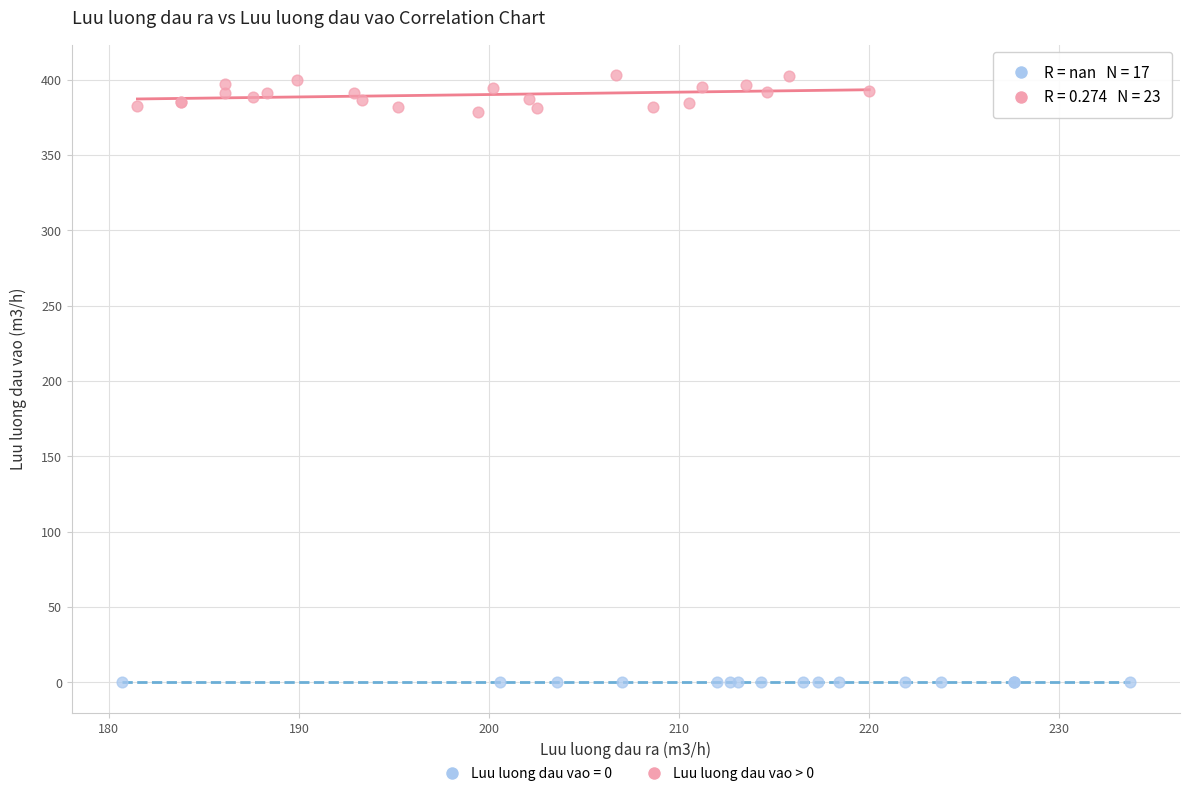

Which series reaches the maximum Y coordinate?

Luu luong dau vao > 0